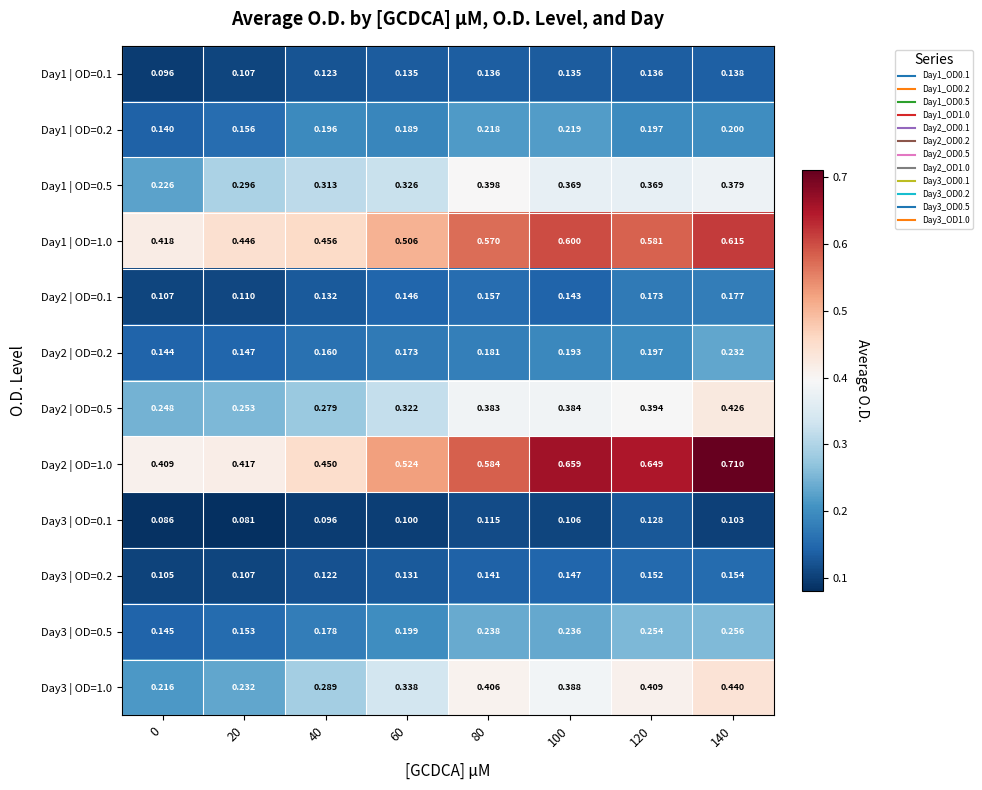

Is the value of Day3 | OD=0.5 at 20 greater than the value of Day1 | OD=1.0 at 100?

No